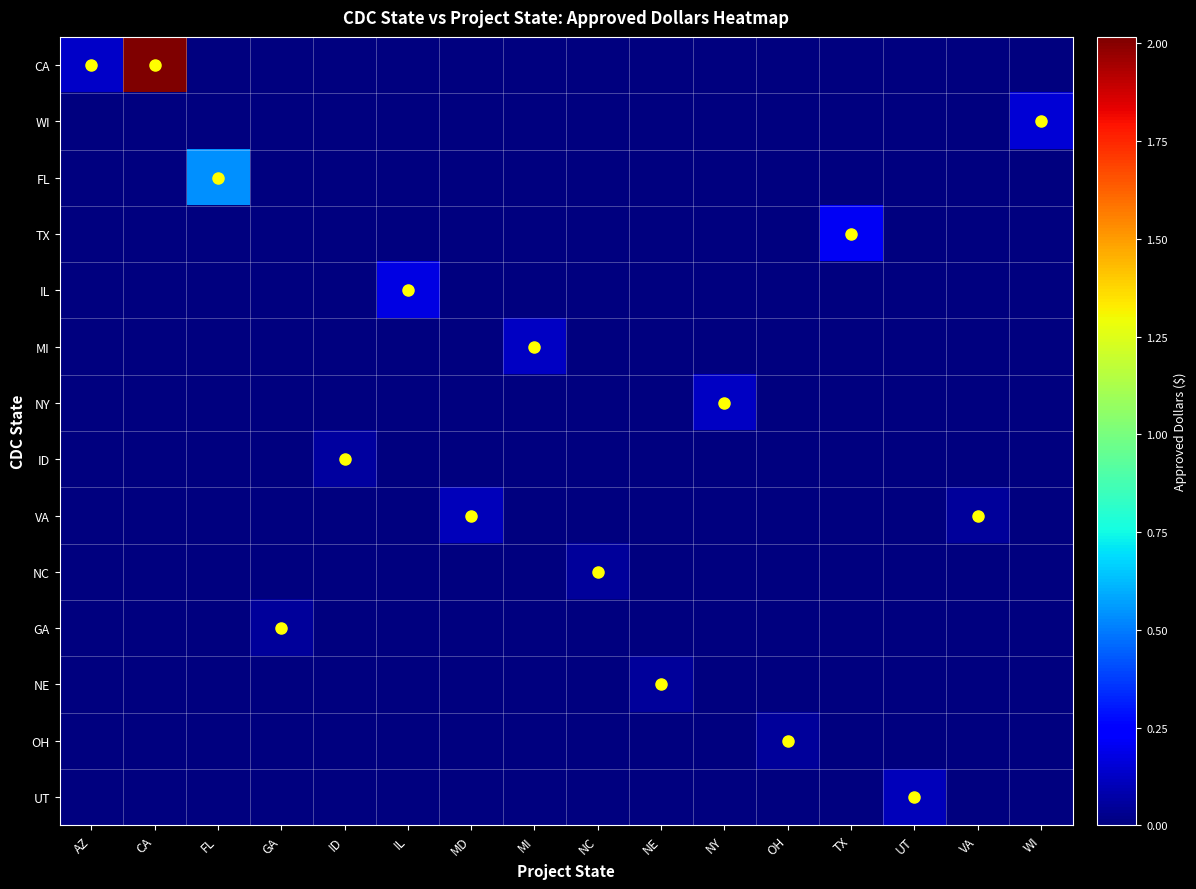

Reading left to right, what are all the values shown in this chart?

CA: AZ=12928000	CA=201667000	FL=0	GA=0	ID=0	IL=0	MD=0	MI=0	NC=0	NE=0	NY=0	OH=0	TX=0	UT=0	VA=0	WI=0
WI: AZ=0	CA=0	FL=0	GA=0	ID=0	IL=0	MD=0	MI=0	NC=0	NE=0	NY=0	OH=0	TX=0	UT=0	VA=0	WI=15586000
FL: AZ=0	CA=0	FL=54006000	GA=0	ID=0	IL=0	MD=0	MI=0	NC=0	NE=0	NY=0	OH=0	TX=0	UT=0	VA=0	WI=0
TX: AZ=0	CA=0	FL=0	GA=0	ID=0	IL=0	MD=0	MI=0	NC=0	NE=0	NY=0	OH=0	TX=20551000	UT=0	VA=0	WI=0
IL: AZ=0	CA=0	FL=0	GA=0	ID=0	IL=18045000	MD=0	MI=0	NC=0	NE=0	NY=0	OH=0	TX=0	UT=0	VA=0	WI=0
MI: AZ=0	CA=0	FL=0	GA=0	ID=0	IL=0	MD=0	MI=11872000	NC=0	NE=0	NY=0	OH=0	TX=0	UT=0	VA=0	WI=0
NY: AZ=0	CA=0	FL=0	GA=0	ID=0	IL=0	MD=0	MI=0	NC=0	NE=0	NY=11989000	OH=0	TX=0	UT=0	VA=0	WI=0
ID: AZ=0	CA=0	FL=0	GA=0	ID=6065000	IL=0	MD=0	MI=0	NC=0	NE=0	NY=0	OH=0	TX=0	UT=0	VA=0	WI=0
VA: AZ=0	CA=0	FL=0	GA=0	ID=0	IL=0	MD=10930000	MI=0	NC=0	NE=0	NY=0	OH=0	TX=0	UT=0	VA=5387000	WI=0
NC: AZ=0	CA=0	FL=0	GA=0	ID=0	IL=0	MD=0	MI=0	NC=5307000	NE=0	NY=0	OH=0	TX=0	UT=0	VA=0	WI=0
GA: AZ=0	CA=0	FL=0	GA=5000000	ID=0	IL=0	MD=0	MI=0	NC=0	NE=0	NY=0	OH=0	TX=0	UT=0	VA=0	WI=0
NE: AZ=0	CA=0	FL=0	GA=0	ID=0	IL=0	MD=0	MI=0	NC=0	NE=5000000	NY=0	OH=0	TX=0	UT=0	VA=0	WI=0
OH: AZ=0	CA=0	FL=0	GA=0	ID=0	IL=0	MD=0	MI=0	NC=0	NE=0	NY=0	OH=4975000	TX=0	UT=0	VA=0	WI=0
UT: AZ=0	CA=0	FL=0	GA=0	ID=0	IL=0	MD=0	MI=0	NC=0	NE=0	NY=0	OH=0	TX=0	UT=10460000	VA=0	WI=0